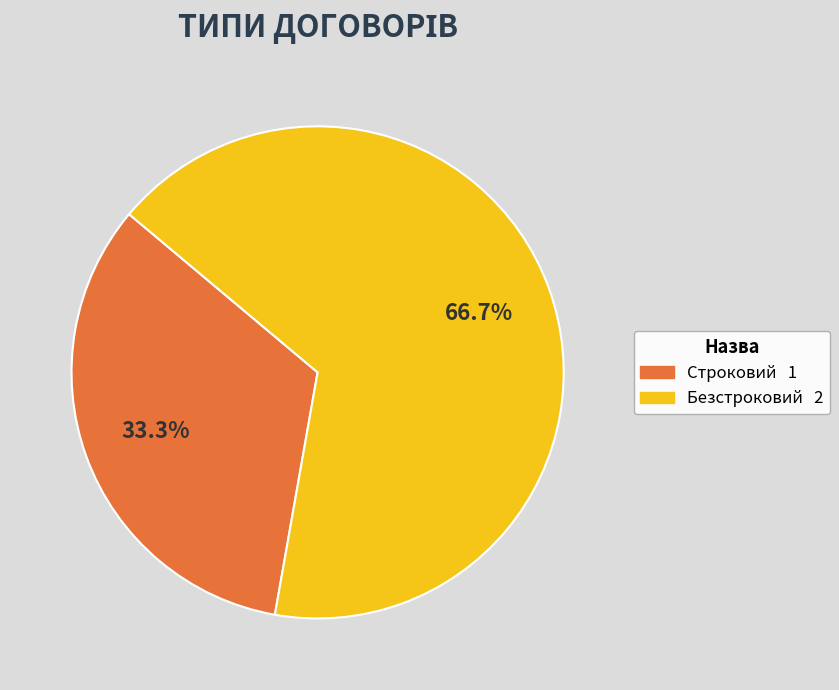

To the nearest percent, what percentage of the pie is Безстроковий?

67%